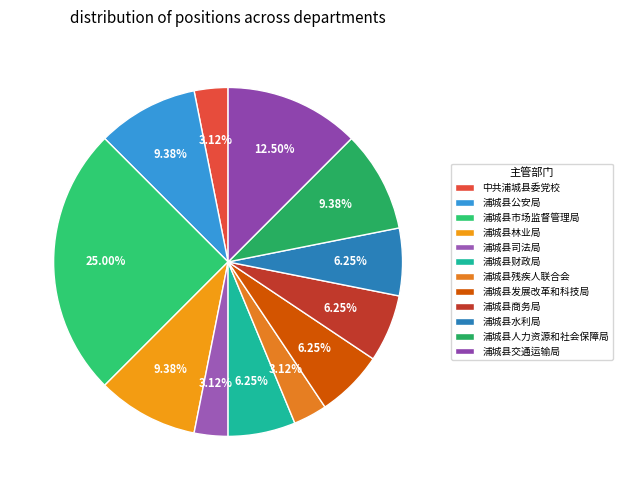

Do 浦城县发展改革和科技局 and 浦城县水利局 together represent more than half of the pie?

No